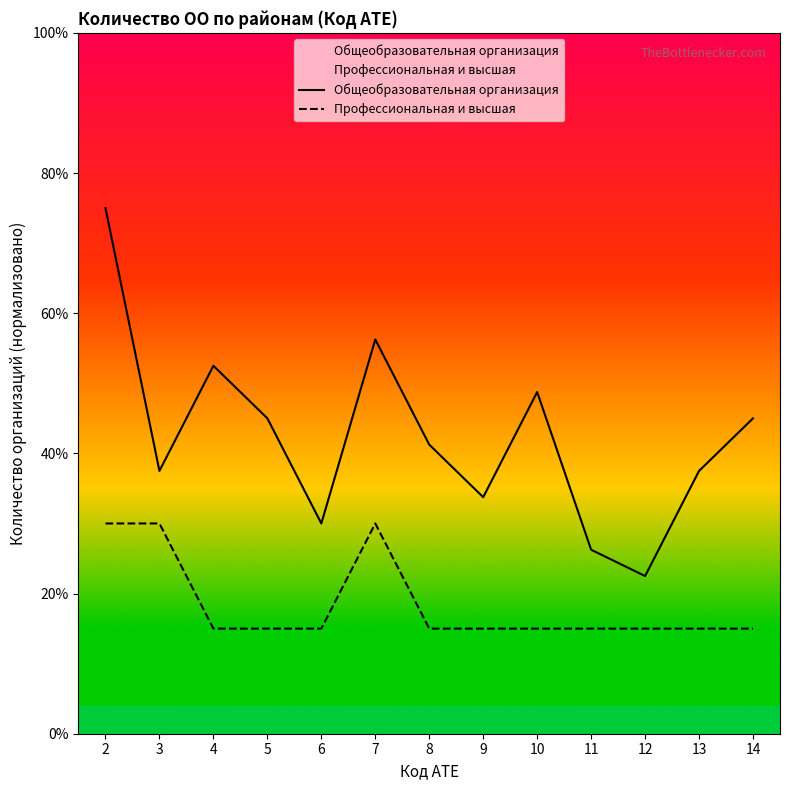

Which series has the largest total across all categories?

Общеобразовательная организация